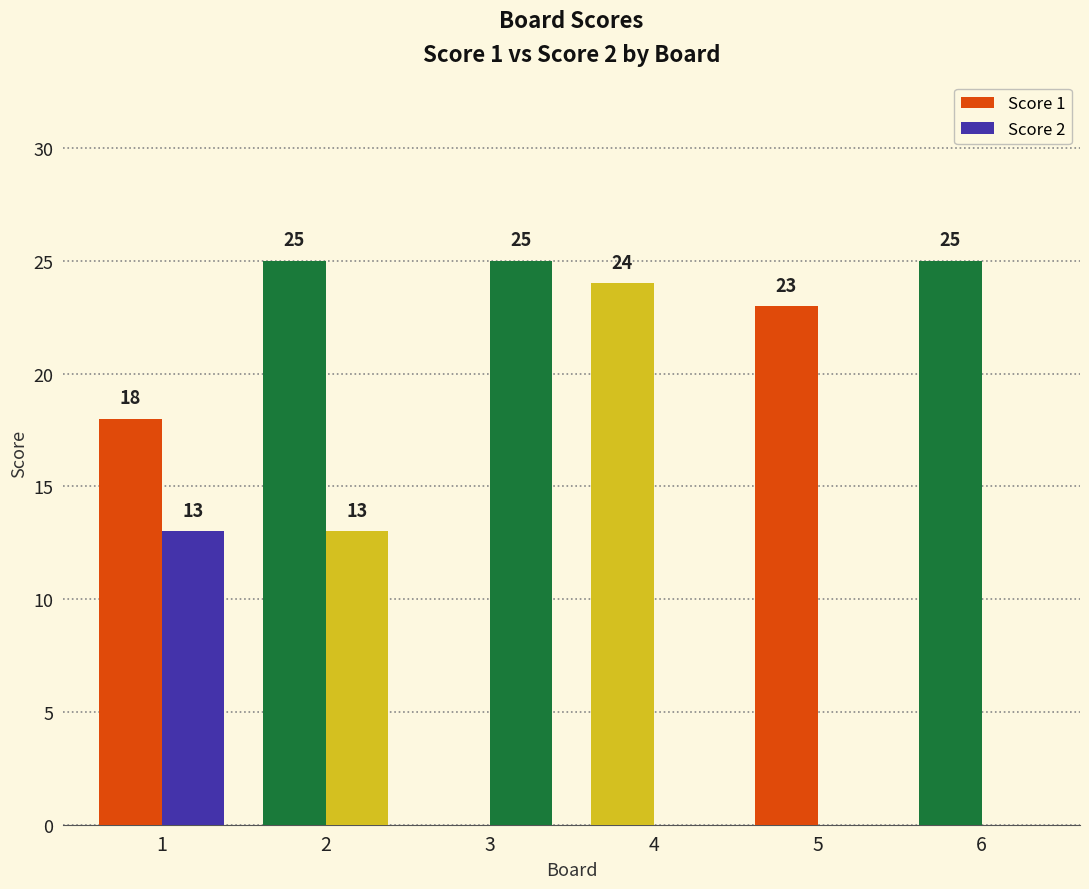

What is the maximum value for Score 1?

25